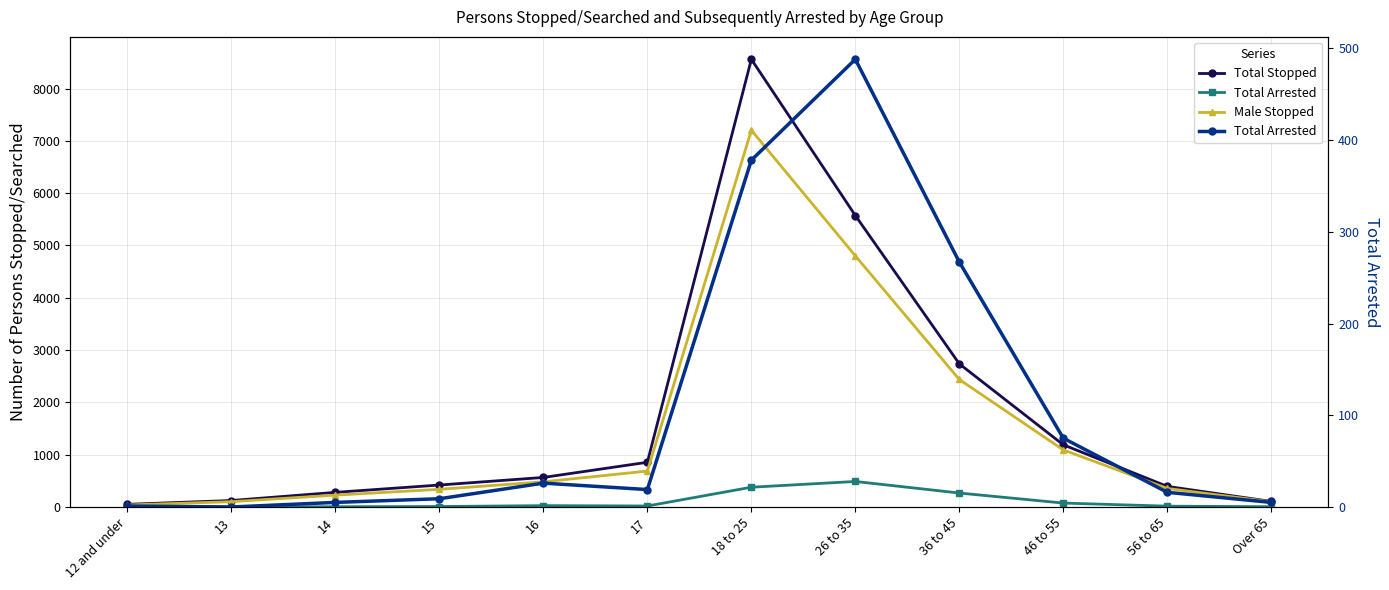

Which series has the largest total across all categories?

Total Stopped